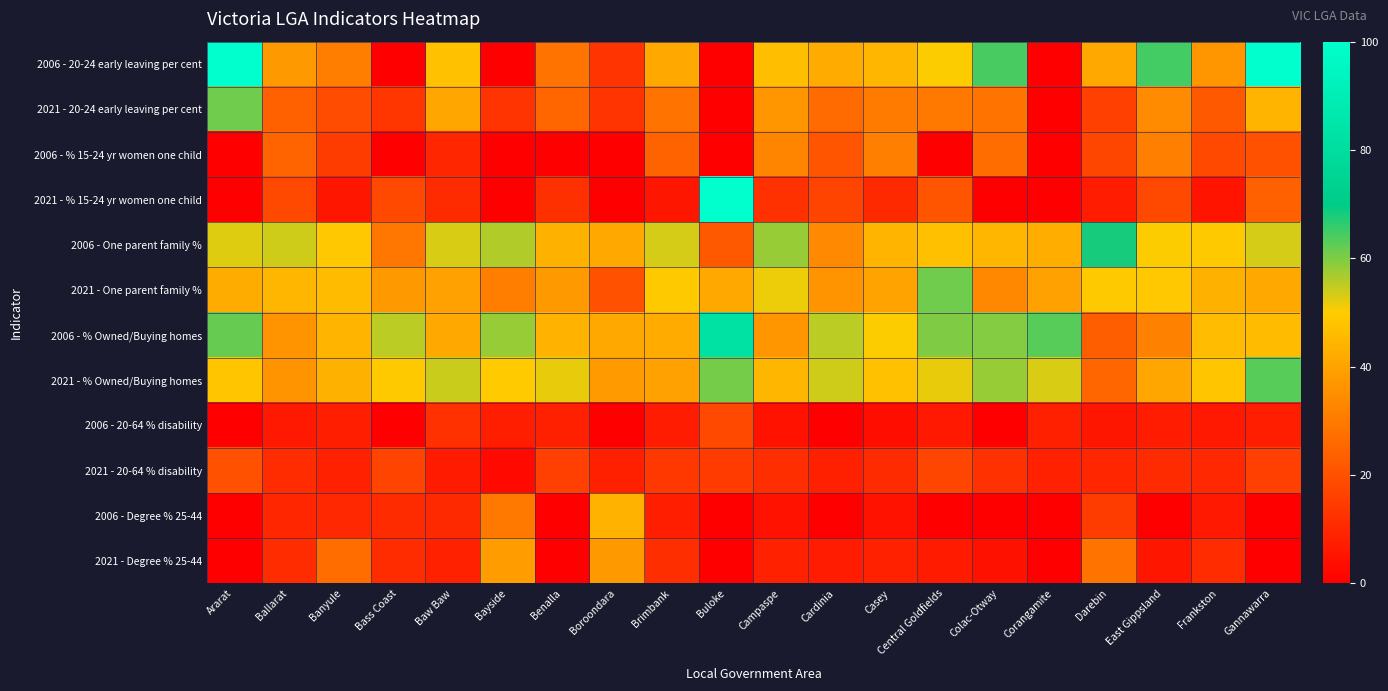

At which category does the chart reach its peak across all series?

Ararat